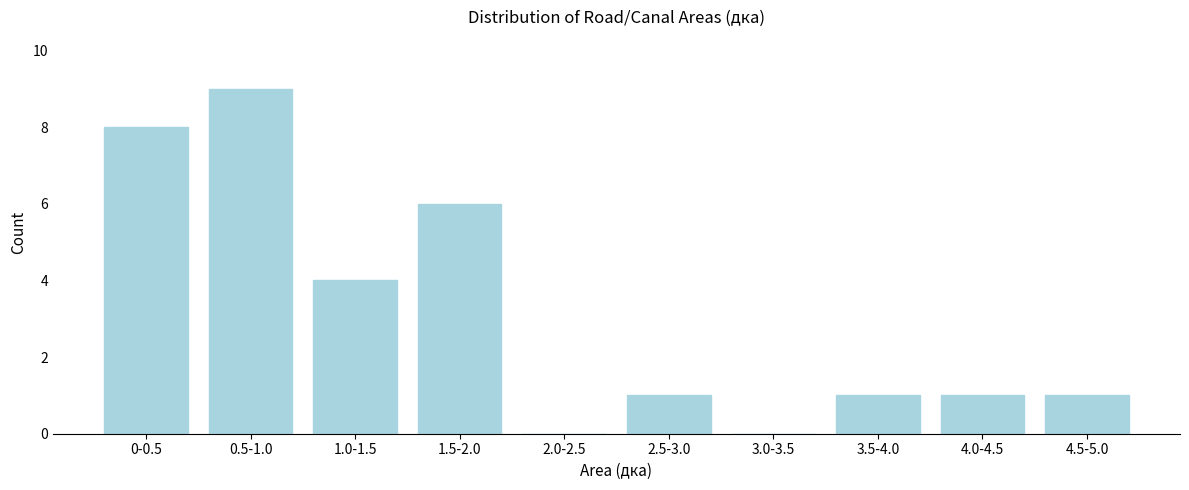

Reading right to left, extract all data points from this chart.

4.5-5.0=1	4.0-4.5=1	3.5-4.0=1	3.0-3.5=0	2.5-3.0=1	2.0-2.5=0	1.5-2.0=6	1.0-1.5=4	0.5-1.0=9	0-0.5=8